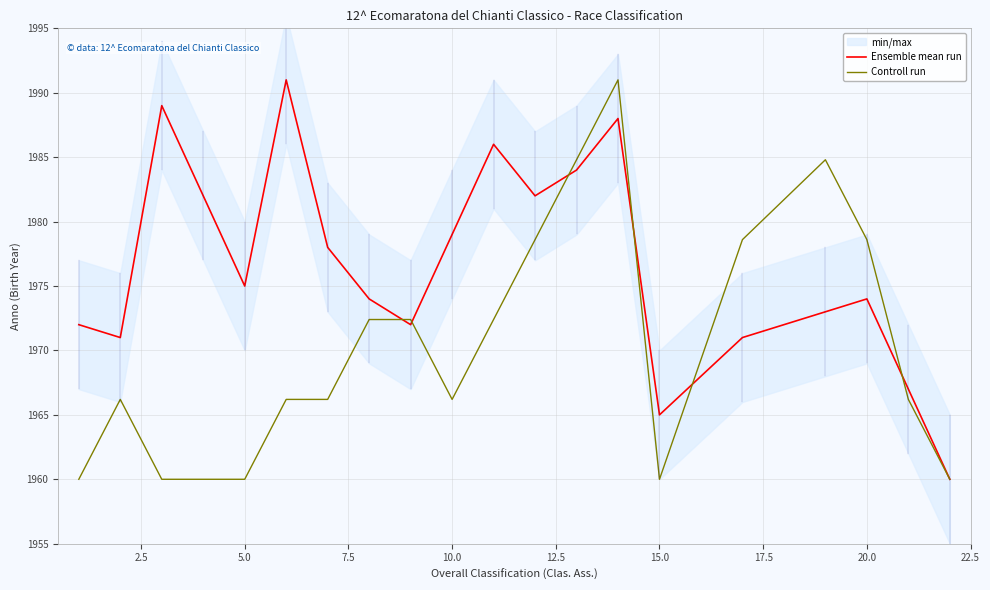

The value of Controll run at 15.0 is 1960.0. True or false?

True